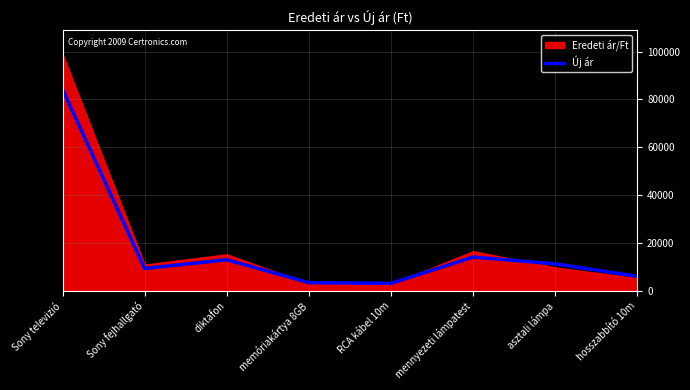

Reading right to left, extract all data points from this chart.

5980.0	11212.5	14025.0	3047.5	3335.0	12920.0	9265.0	84150.0